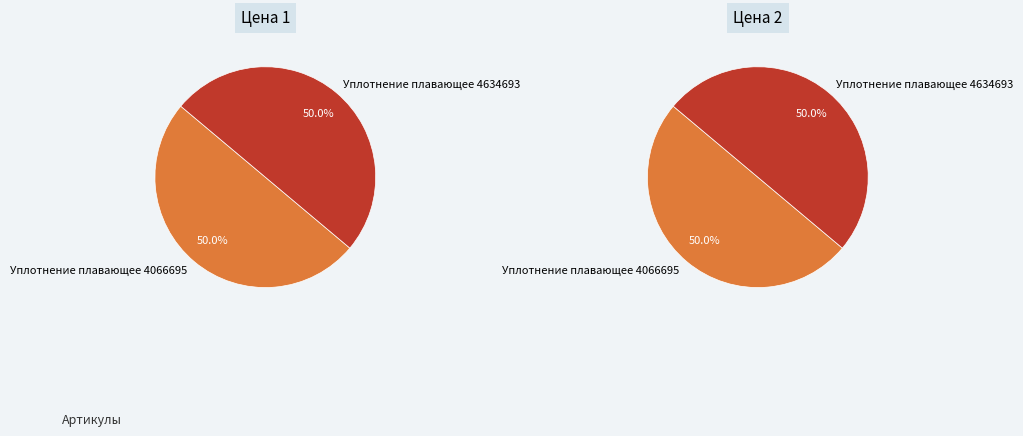

To the nearest percent, what is the combined percentage of Уплотнение плавающее 4066695 and Уплотнение плавающее 4634693?

100%